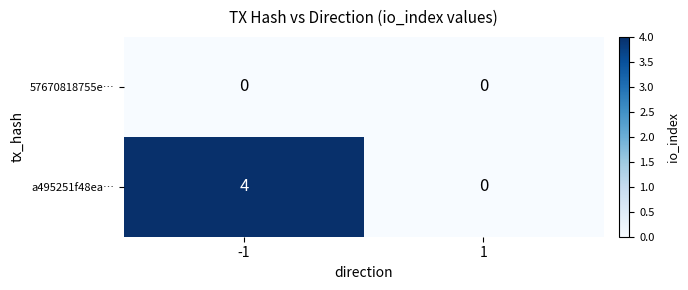

What is the difference between the a495251f48ea… values at 1 and -1?

4